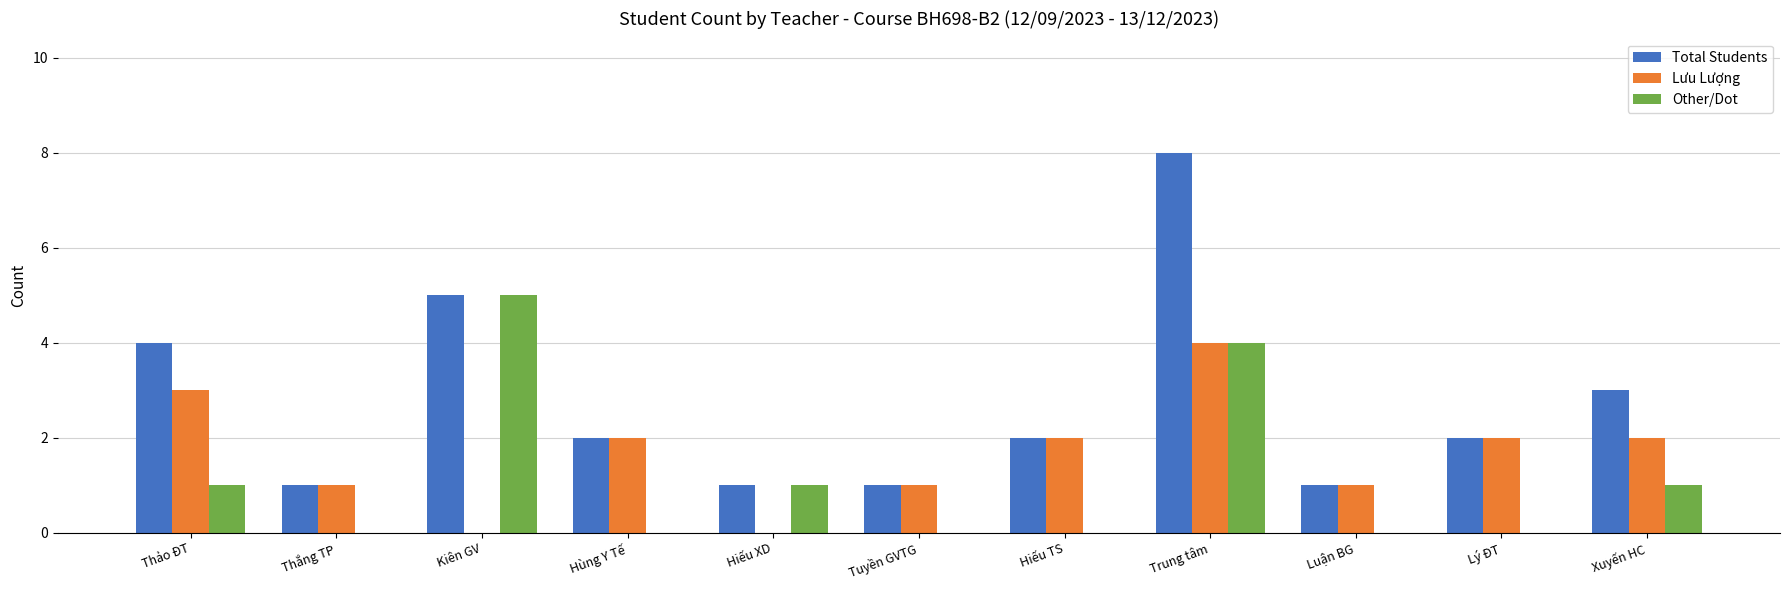

Is it true that Other/Dot equals 0 at Xuyến HC?

False